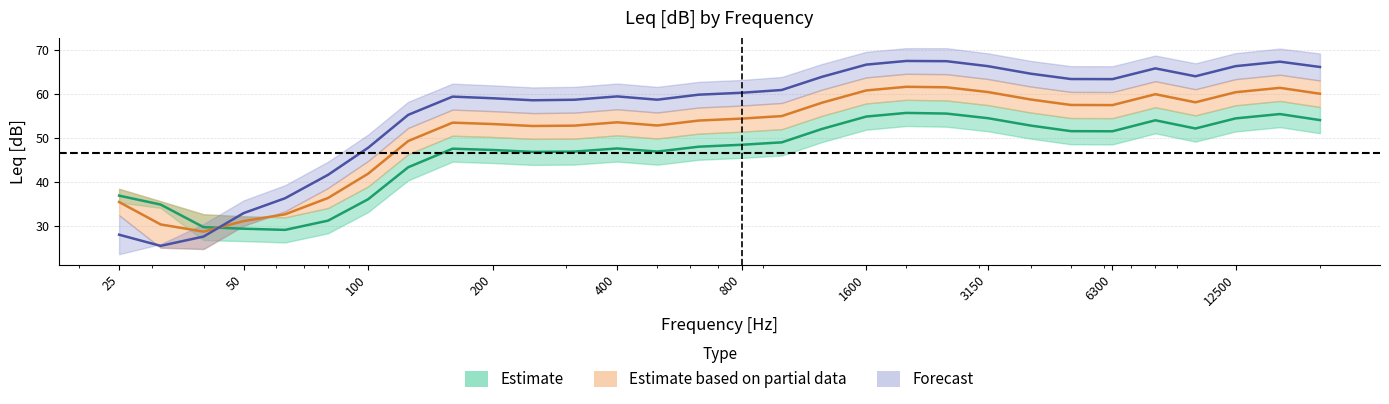

What is the label of the 14th point from the left?

500